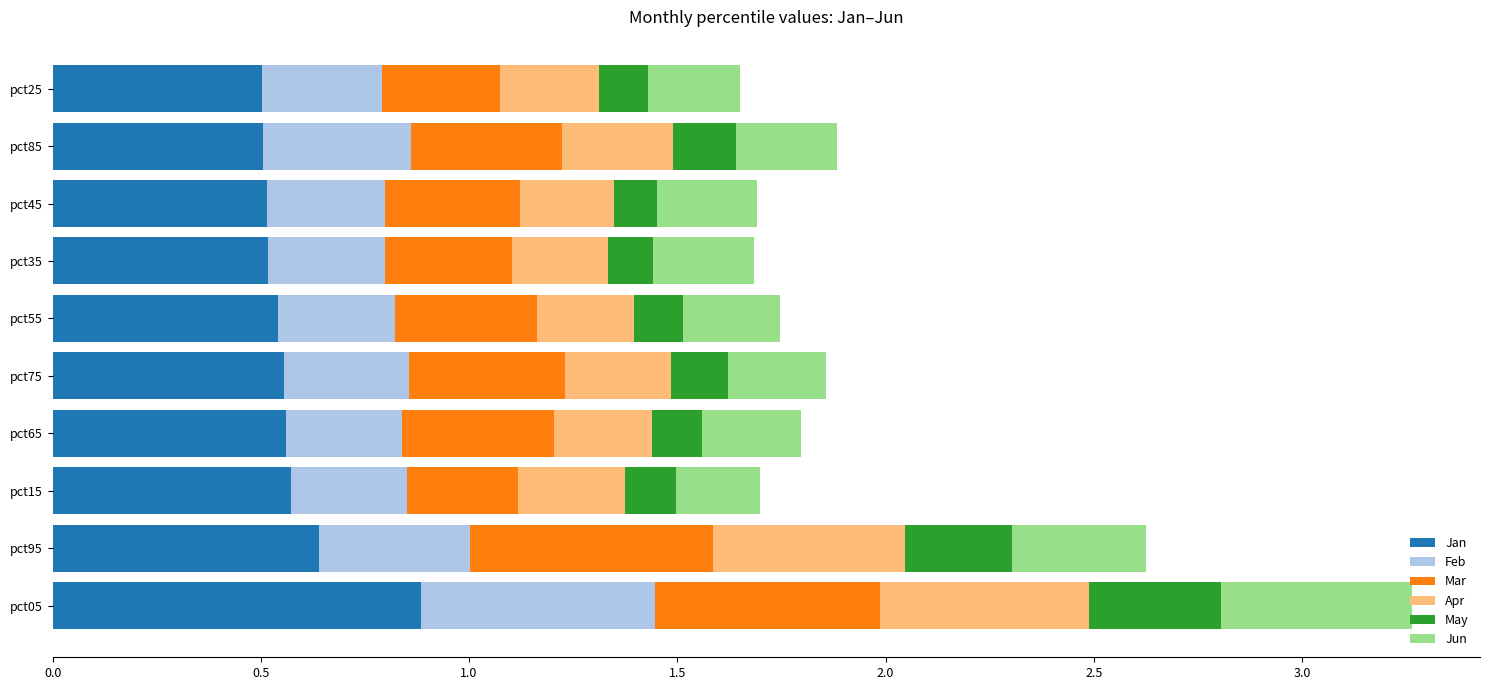

Is it true that Jan equals 0.6 at pct15?

True